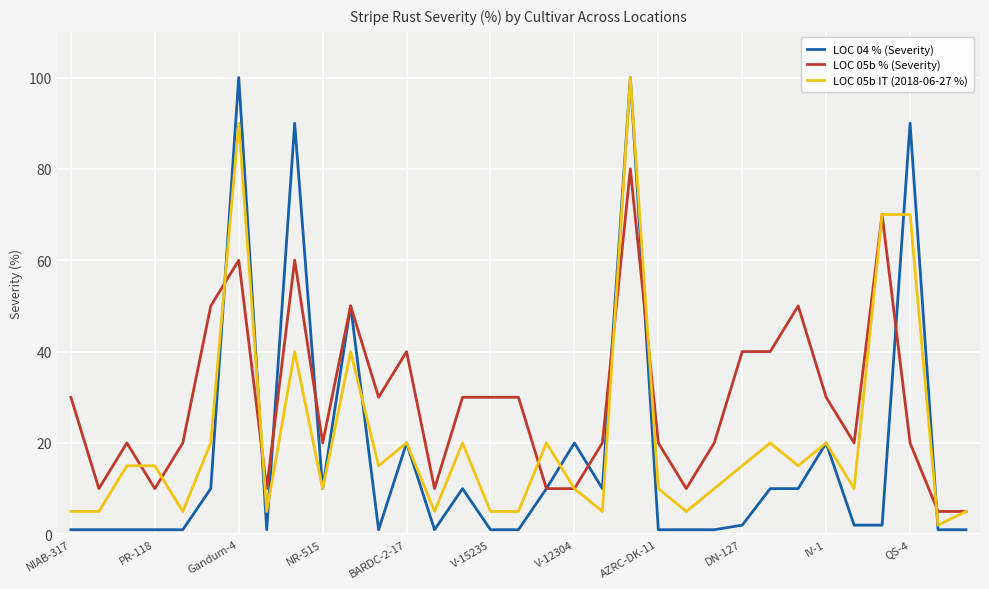

Which series has the largest total across all categories?

LOC 05b % (Severity)